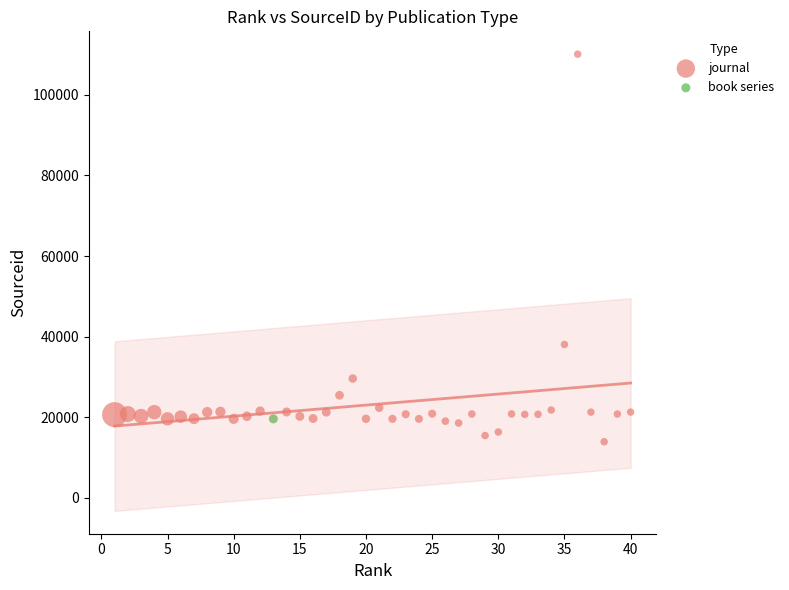

What are all the series names shown in the legend?

book series, journal